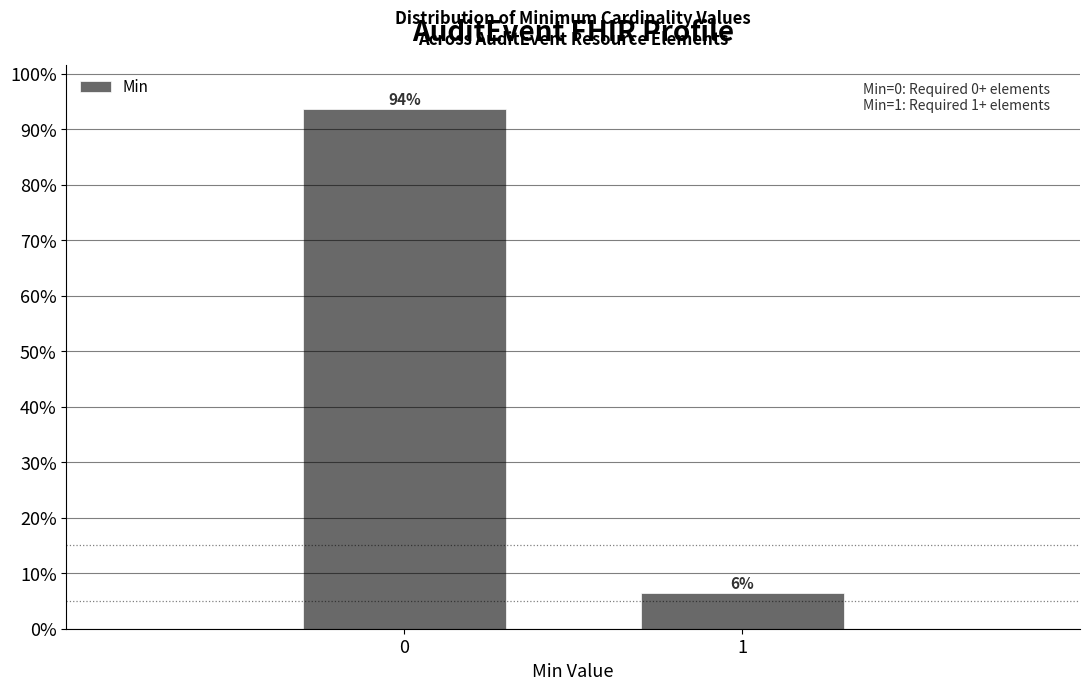

Are the bars horizontal?

No